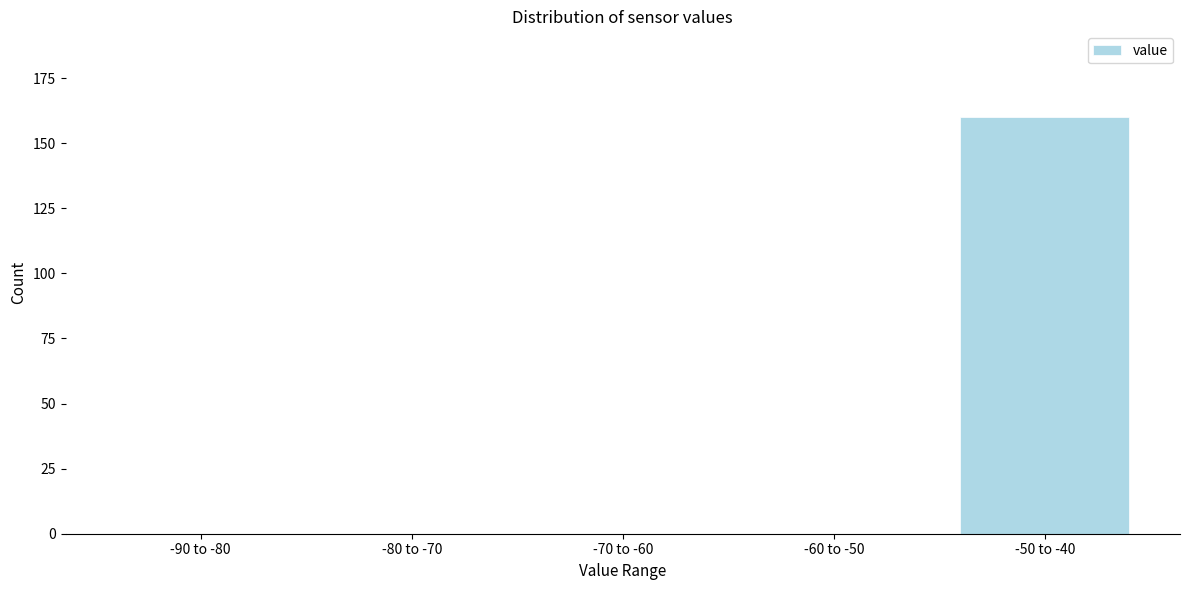

Reading right to left, list all the values displayed in this chart.

-50 to -40=160	-60 to -50=0	-70 to -60=0	-80 to -70=0	-90 to -80=0